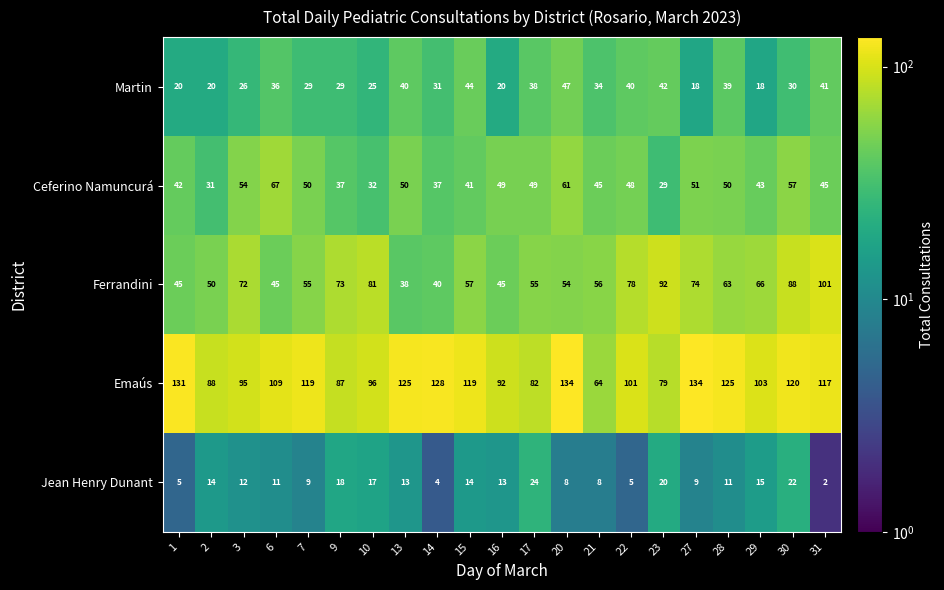

Which series has the largest total across all categories?

Emaús